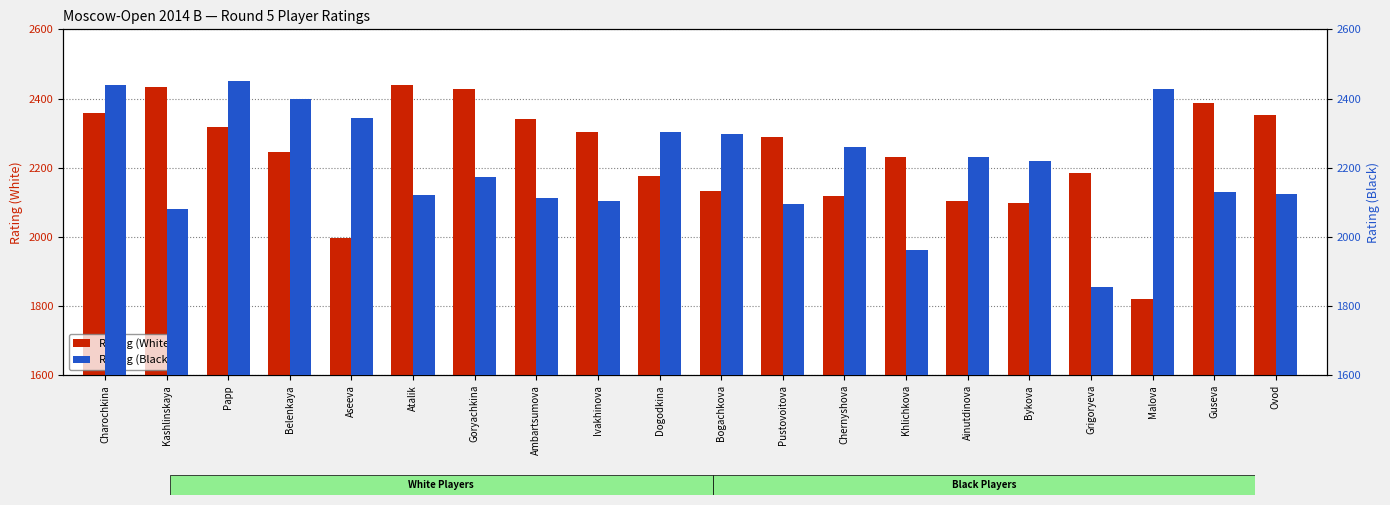

True or false: Rating (White) has a value of 878 at Ivakhinova.

False